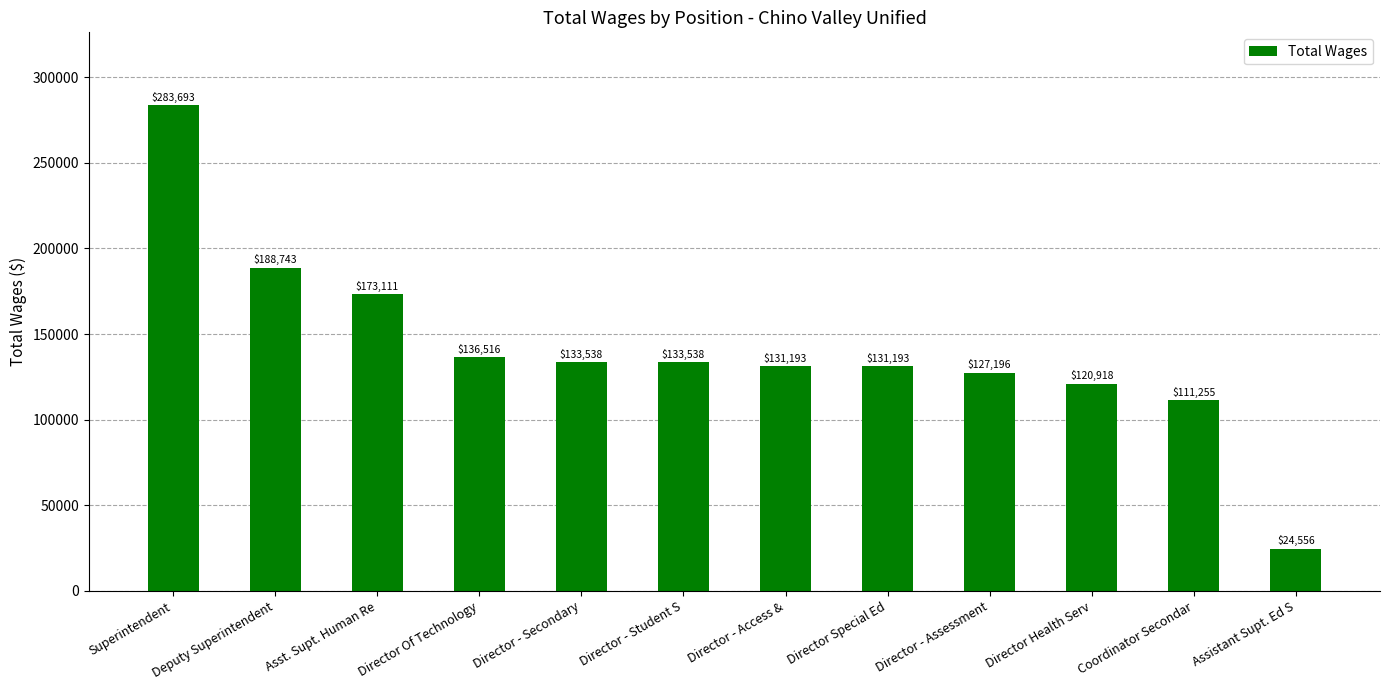

The chart shows a value of 29441 at Director Special Ed. True or false?

False